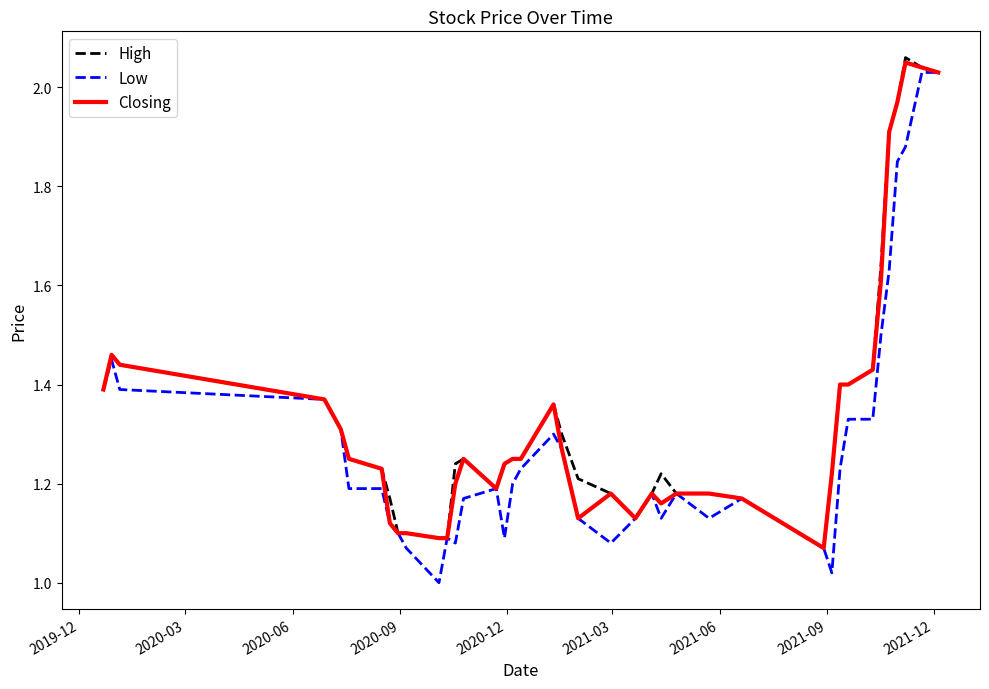

Which series has the largest range (max minus min)?

Low